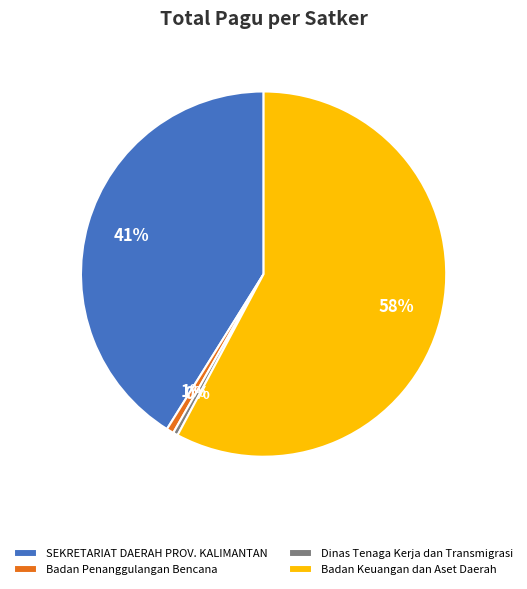

Does Badan Keuangan dan Aset Daerah account for over 50% of the chart?

Yes